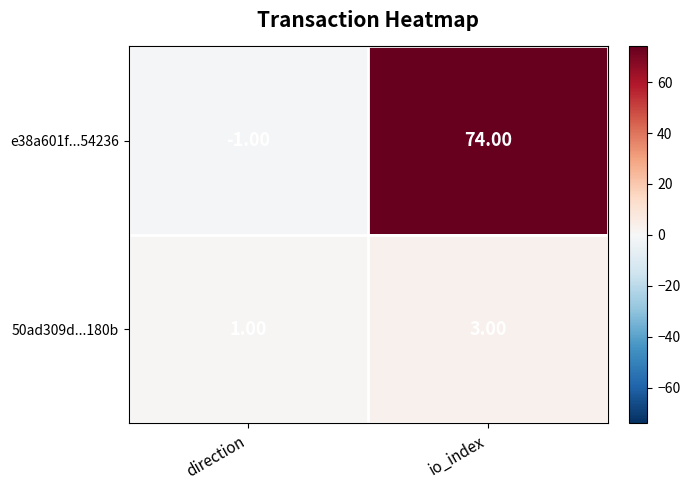

At which label is e38a601f...54236 closest to 36?

direction